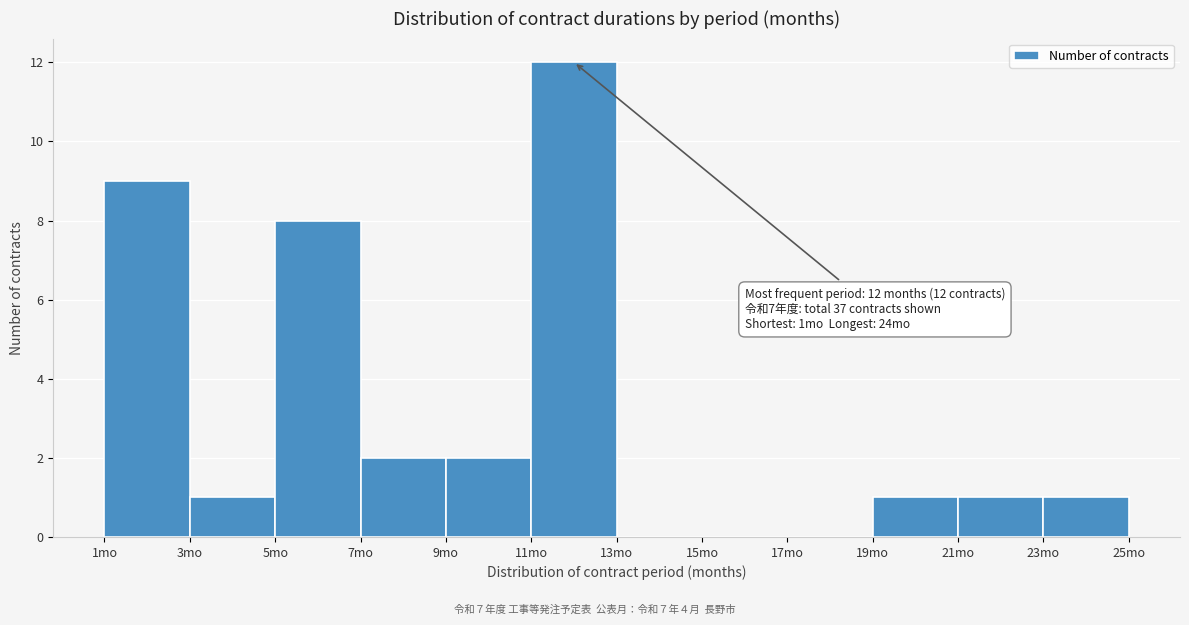

Which range on the x-axis has the tallest bar?

11 to 13